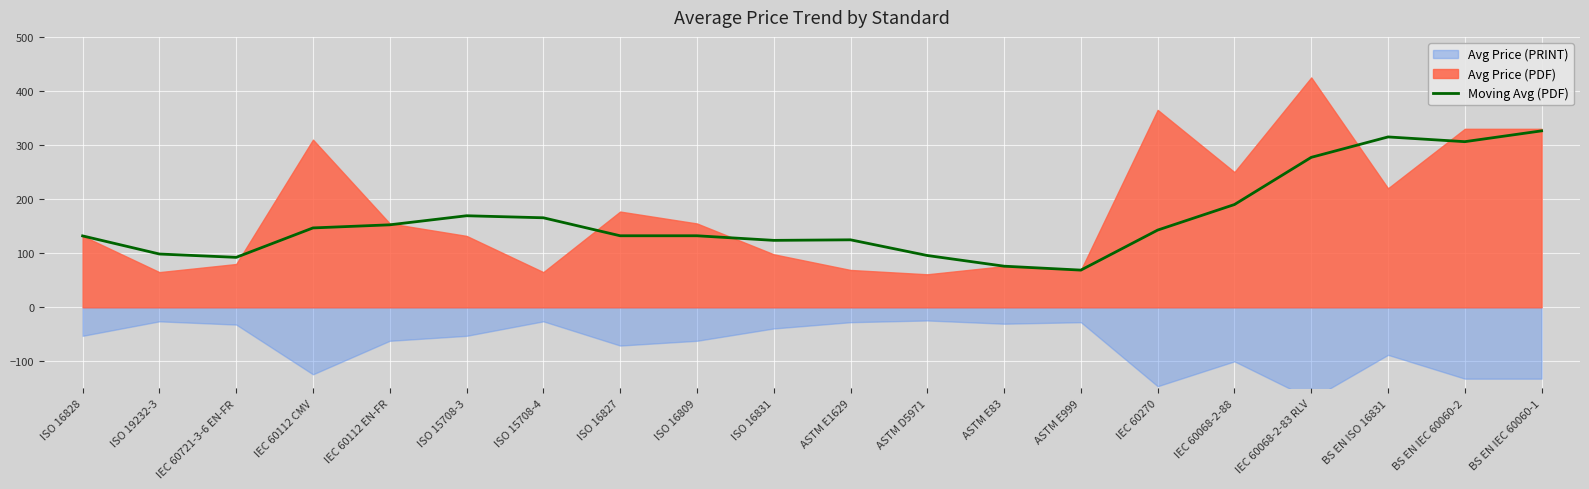

The value of Moving Avg (PDF) at ISO 16827 is 132.2. True or false?

True